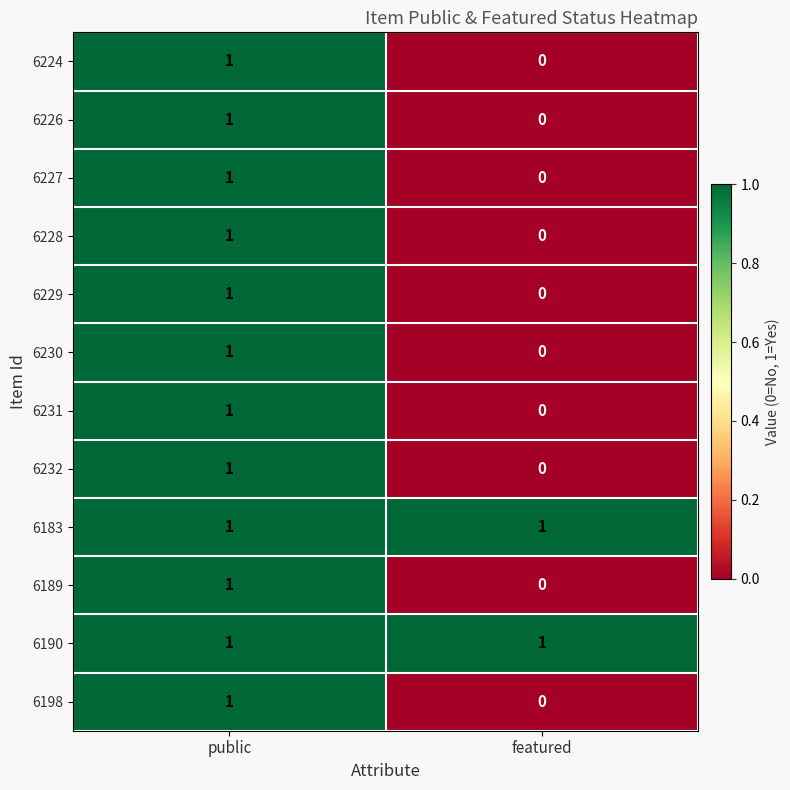

How many positive values does the 6231 series have?

1